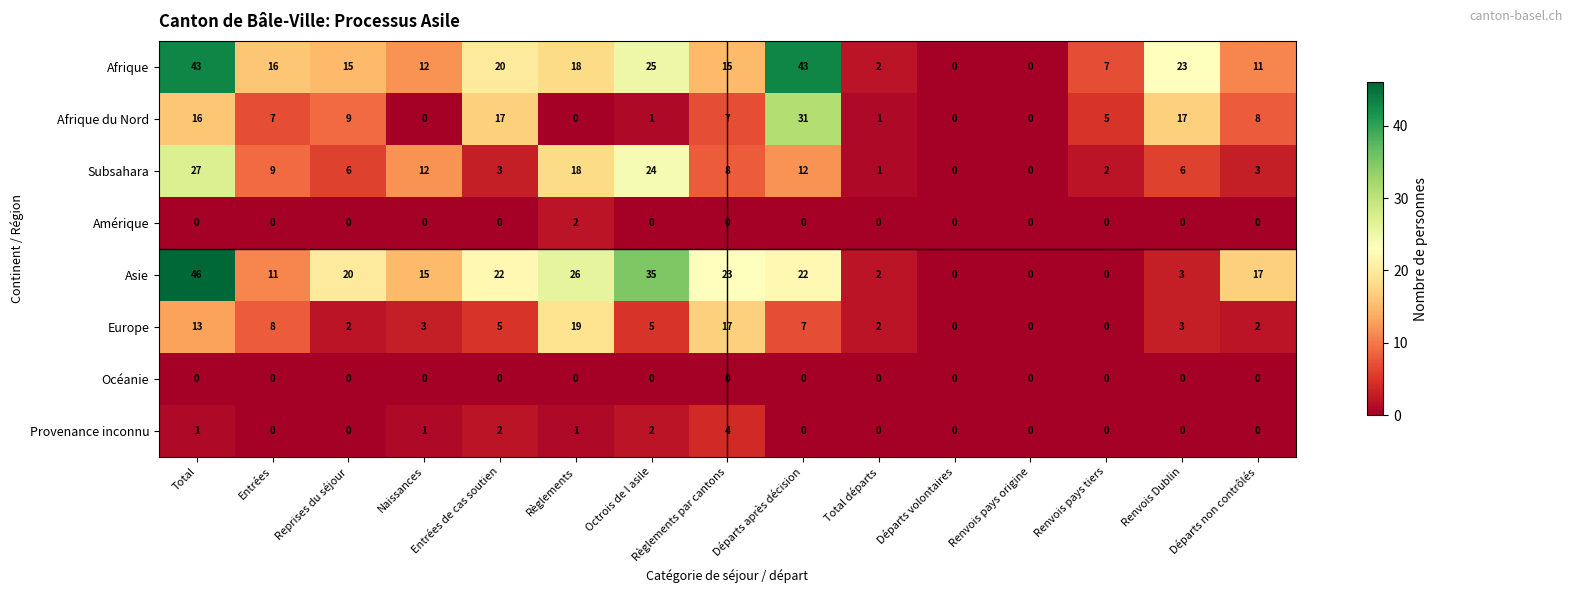

What is the sum of the Afrique du Nord values at Règlements par cantons and Octrois de l asile?

8